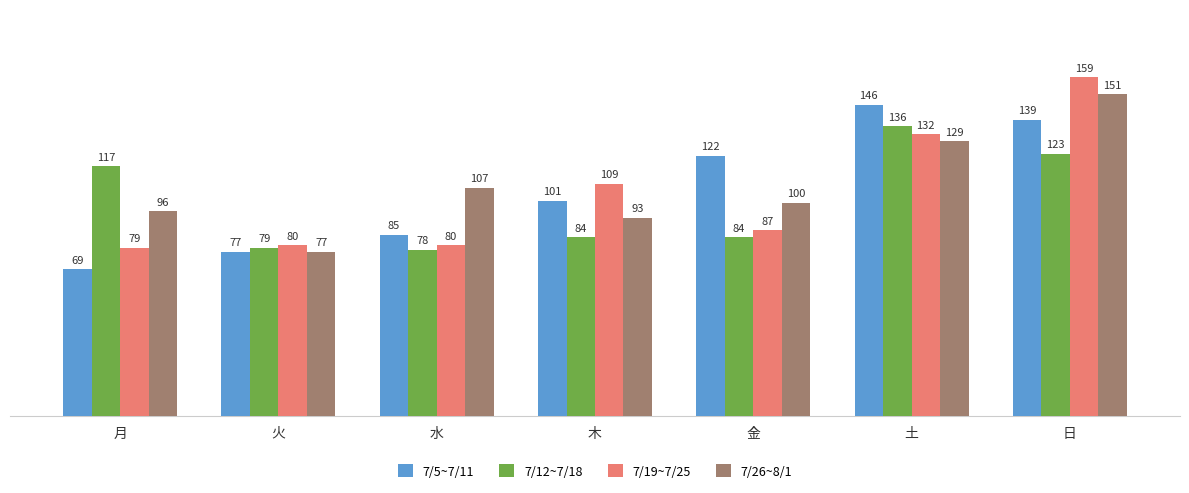

The 7/12~7/18 series shows 136 at 土. True or false?

True